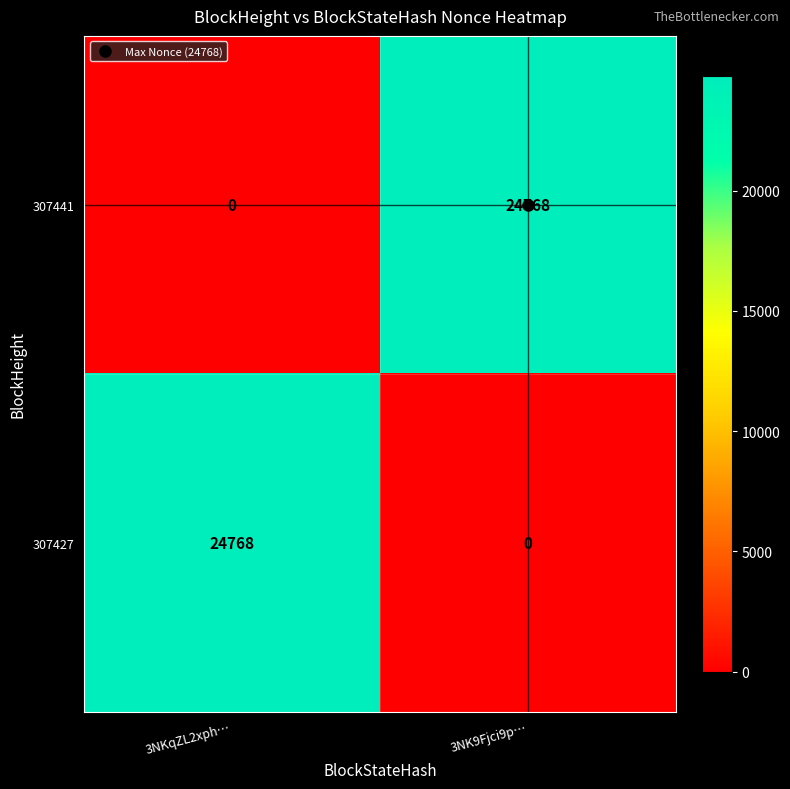

At which label is 307441 closest to 12384?

3NKqZL2xph…